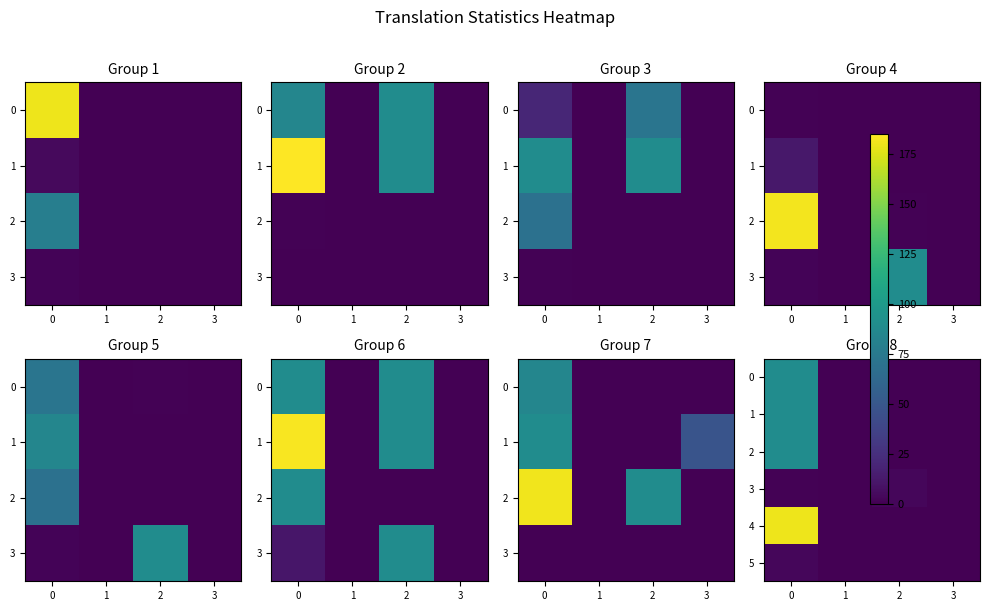

Count the 0 values in the range 0 to 90.

4